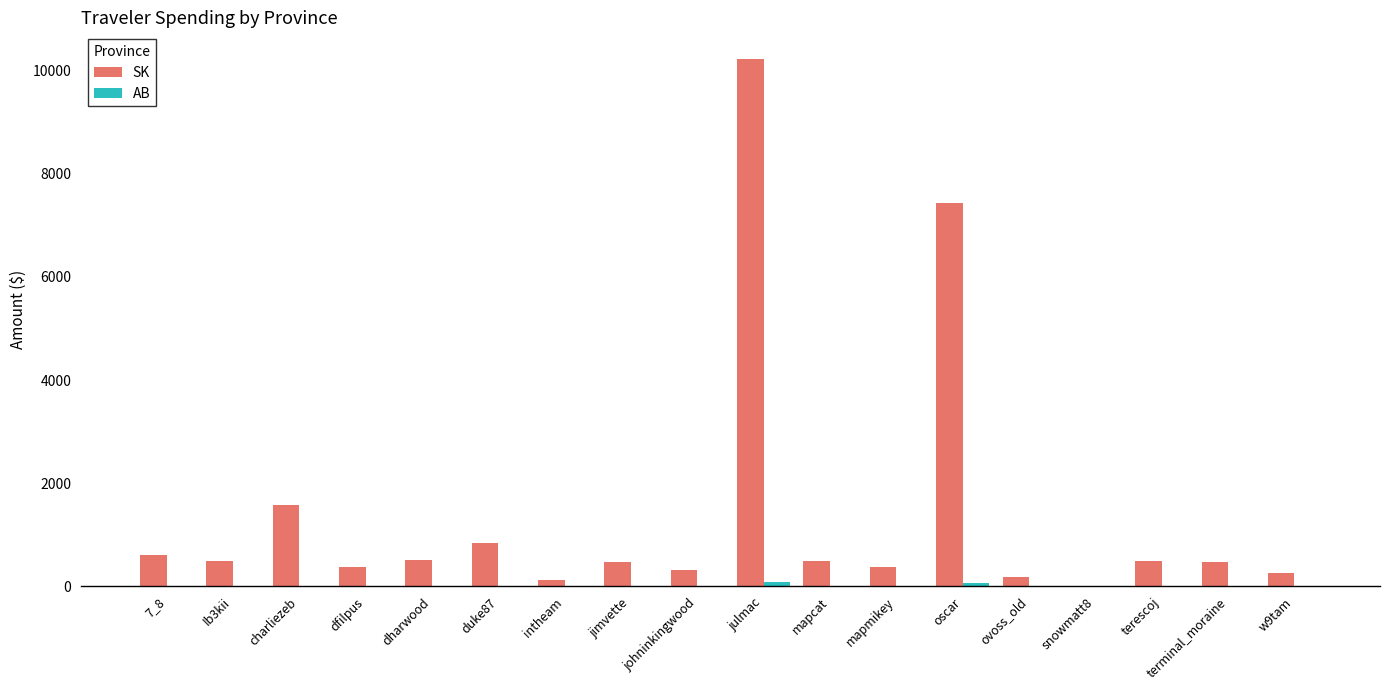

Is it true that SK equals 375.9 at dfilpus?

True